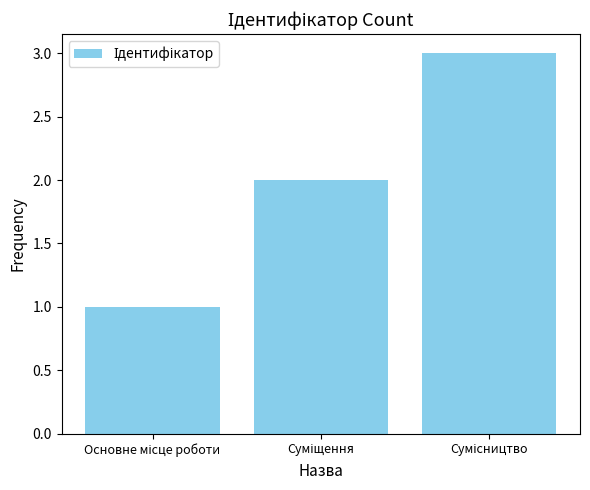

What is the greatest value displayed?

3